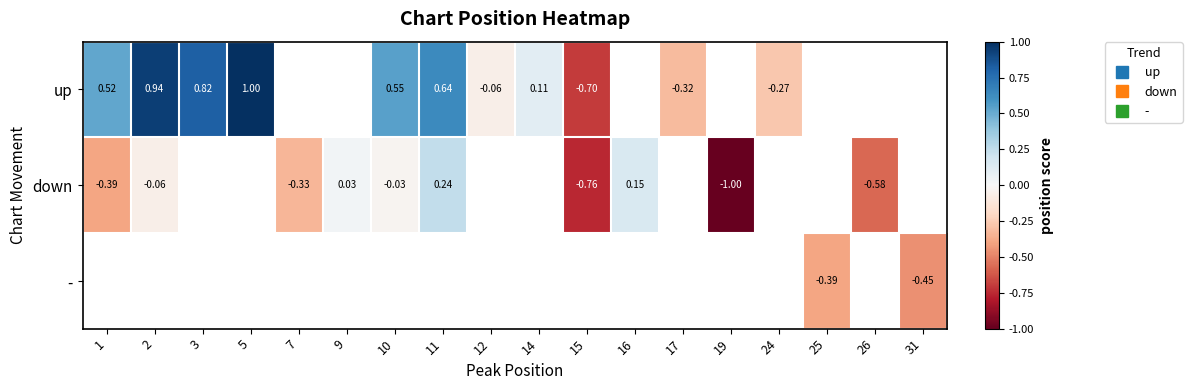

True or false: up has a value of 0.2 at 3.

False